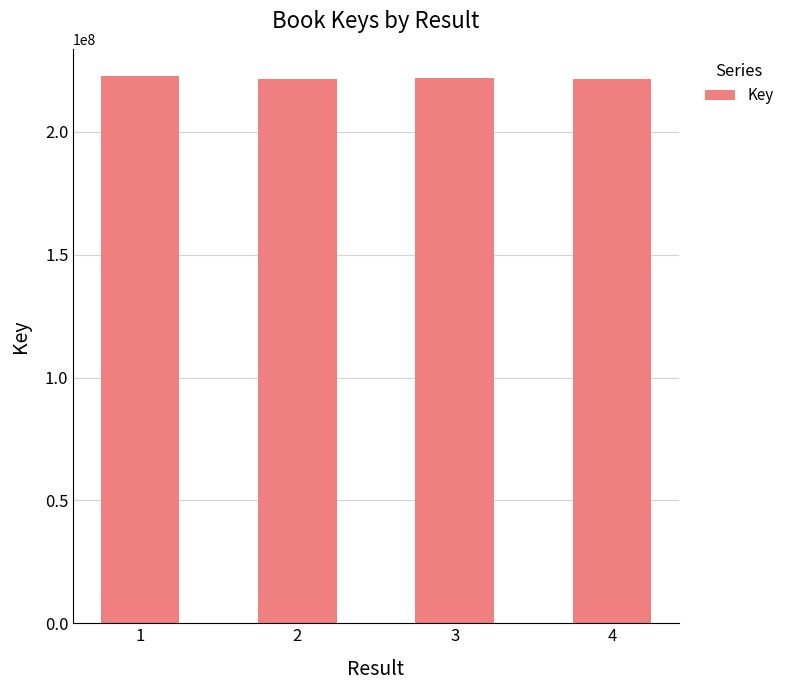

What is the change in value from 2 to 4?

-51608